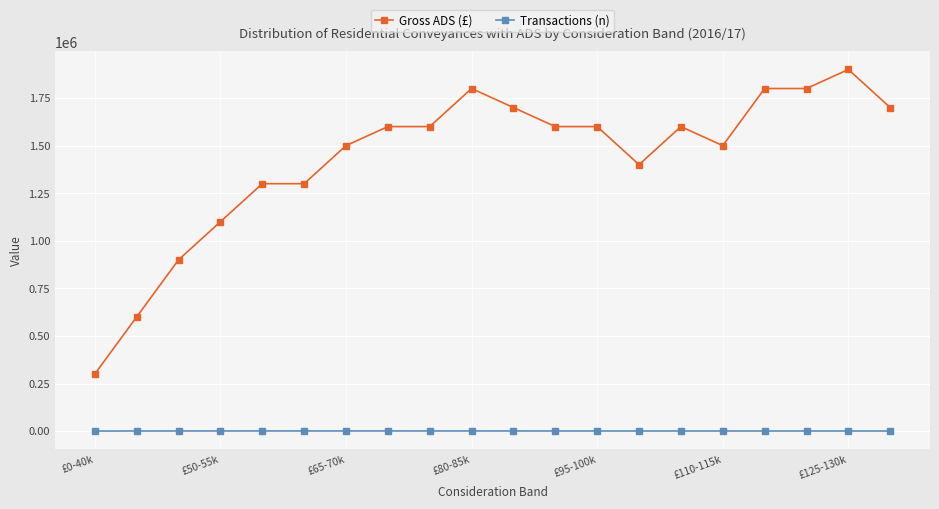

At how many categories does at least one series exceed 953085?

17